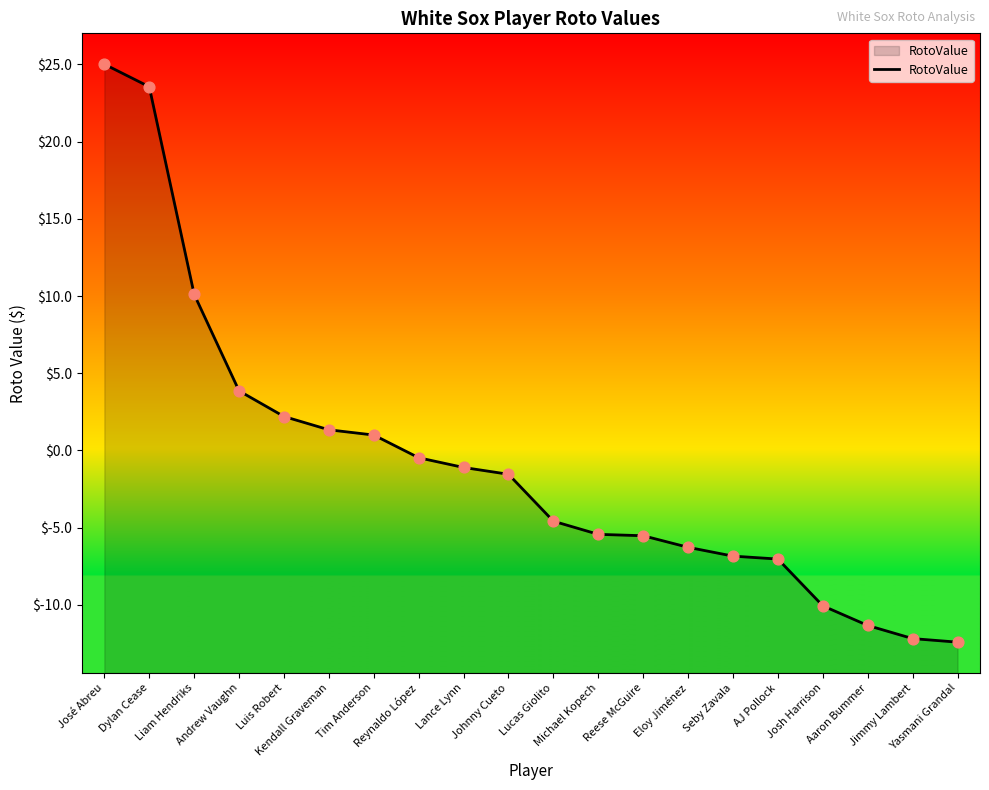

Which has a higher value, Reynaldo López or Jimmy Lambert?

Reynaldo López